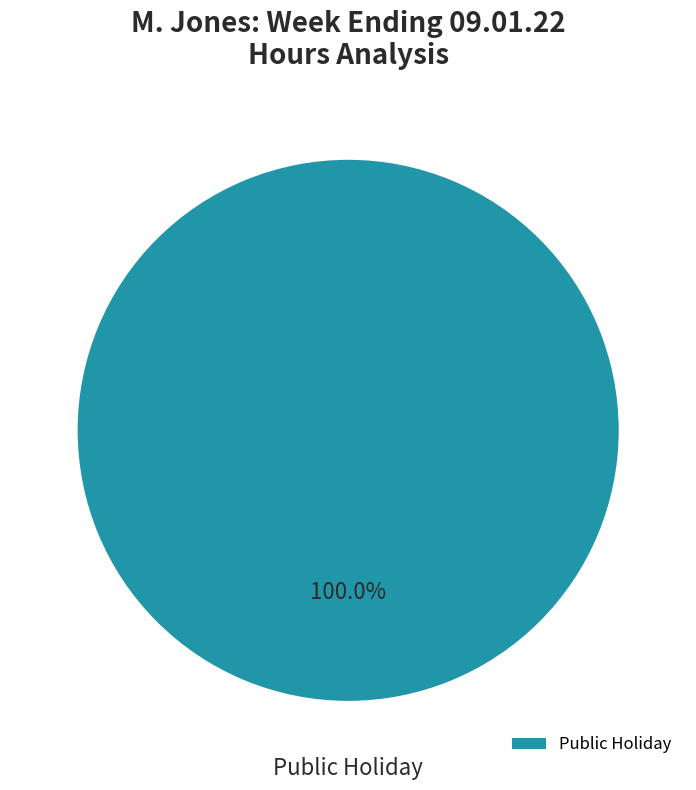

Is there a majority slice in this chart?

Yes